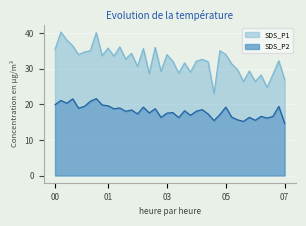

True or false: SDS_P1 and SDS_P2 intersect in this chart.

False